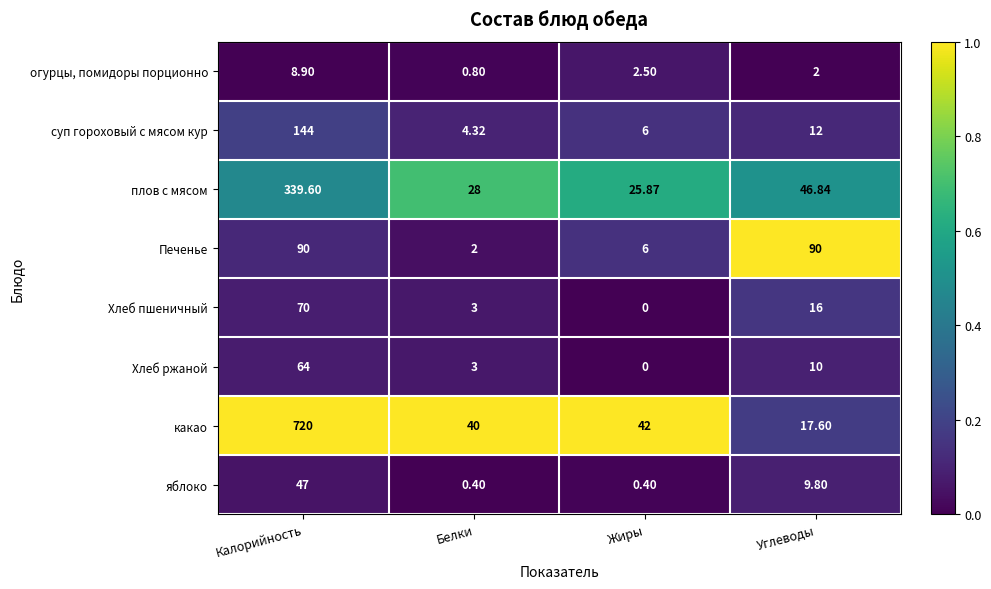

List the series in order of their peak value, lowest first.

огурцы, помидоры порционно, яблоко, Хлеб ржаной, Хлеб пшеничный, Печенье, суп гороховый с мясом кур, плов с мясом, какао